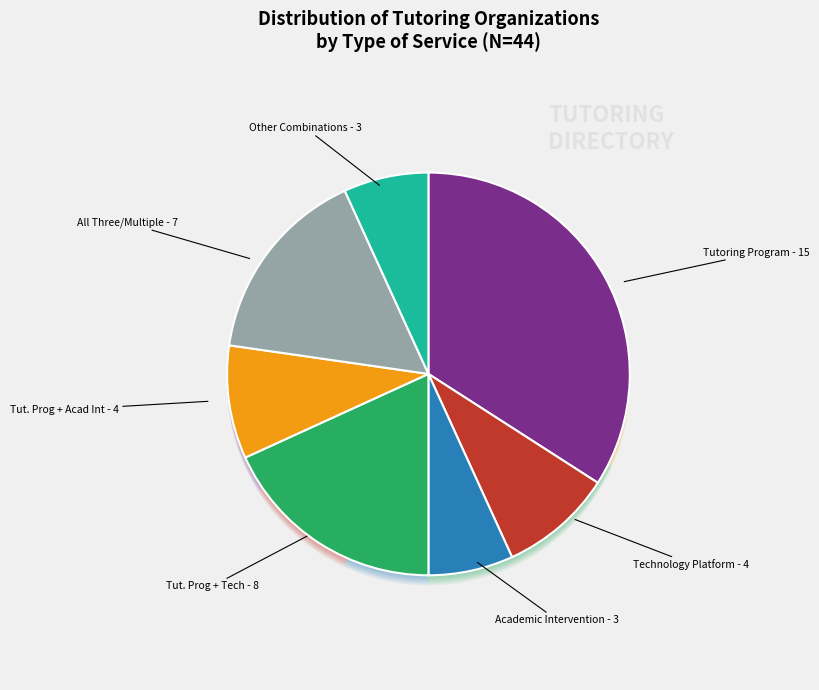

How many segments does this pie chart have?

7